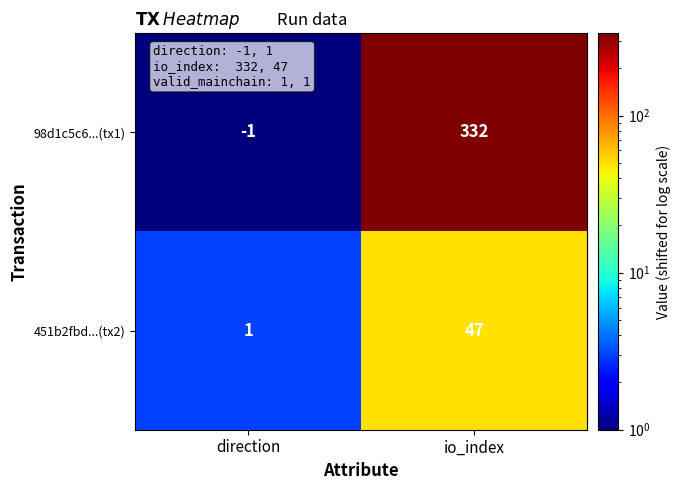

What is the greatest value displayed?

332